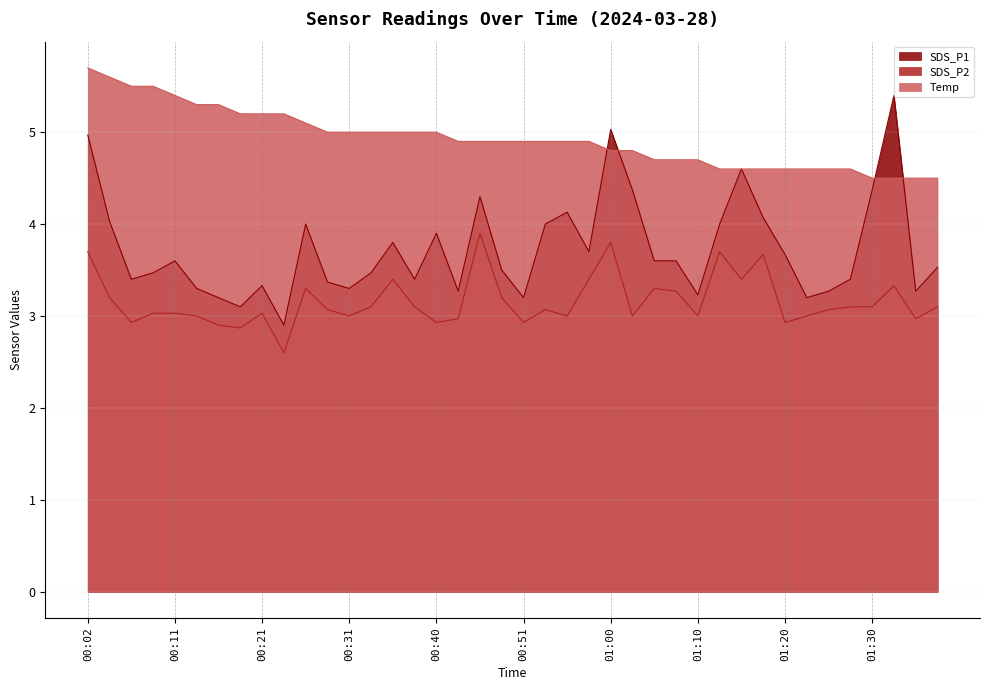

Where is Temp nearest to the value 5?

00:28